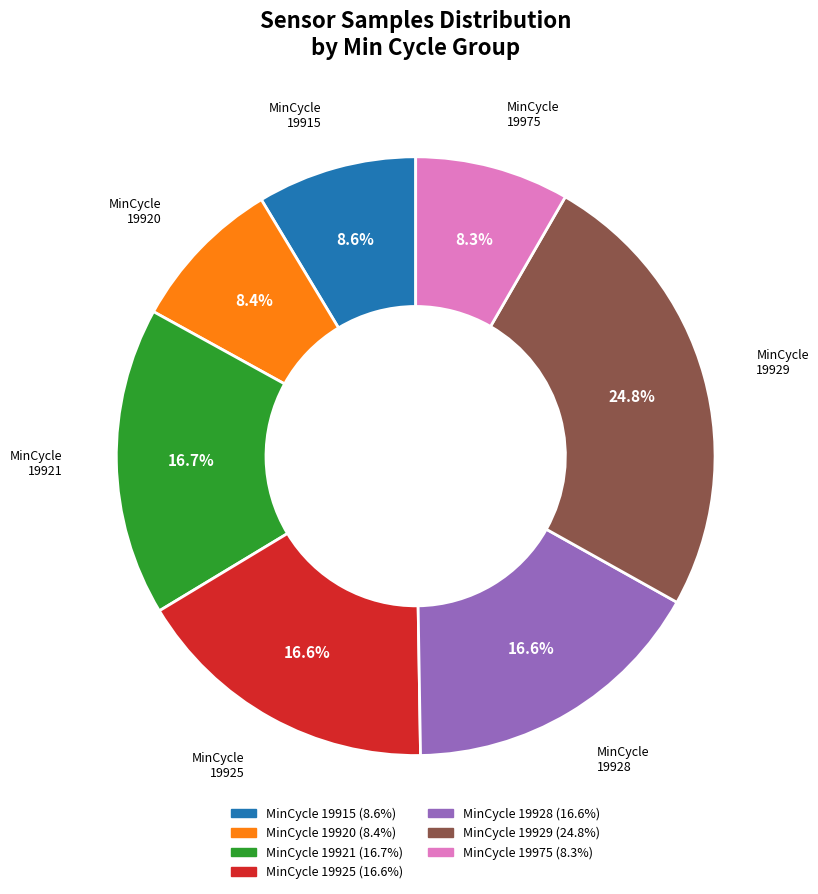

Does any single category account for the majority?

No